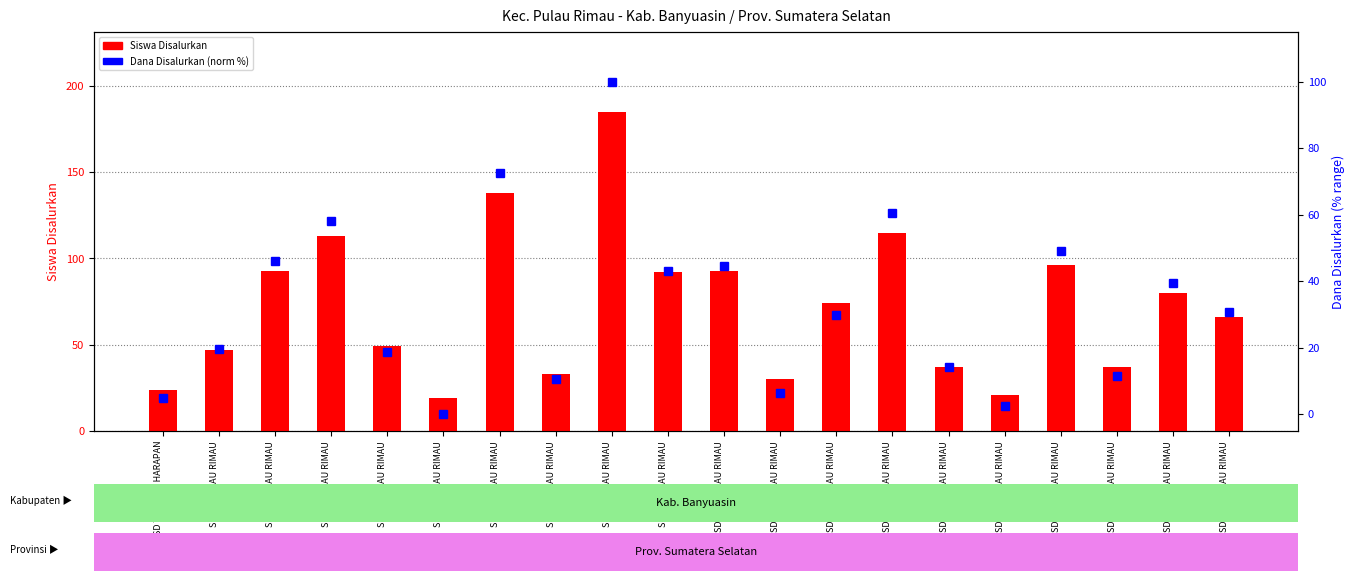

Between SDN 2 PULAU RIMAU and SDN 10 PULAU RIMAU, which is larger?

SDN 2 PULAU RIMAU